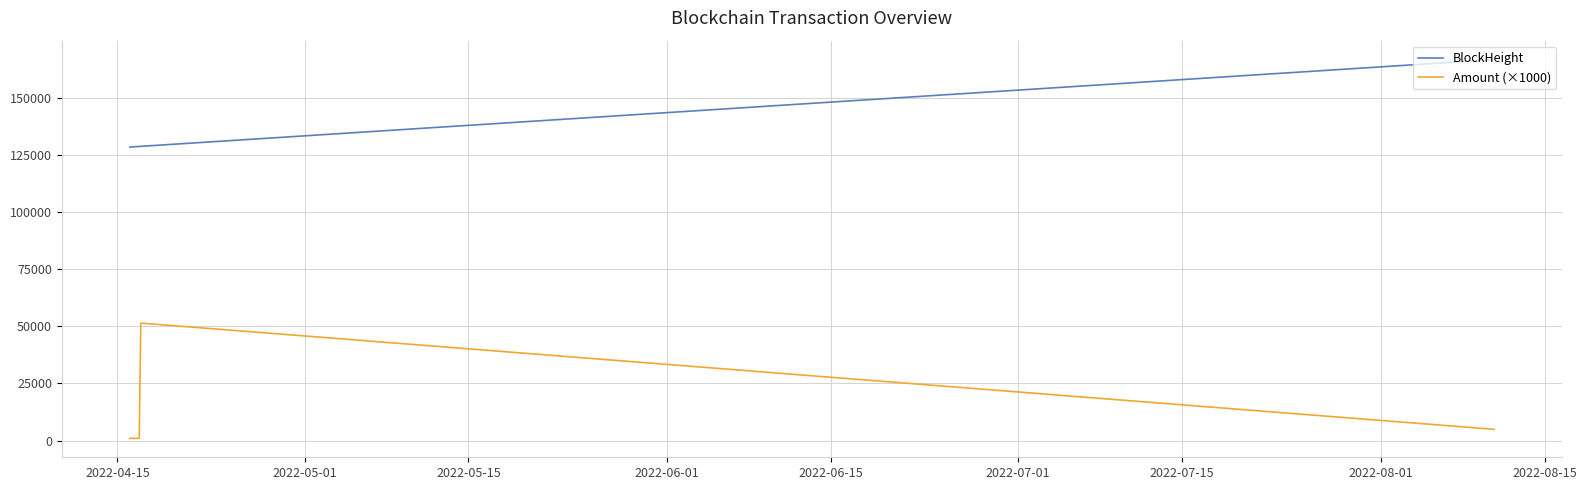

Rank the series by their average value, from highest to lowest.

BlockHeight, Amount (×1000)